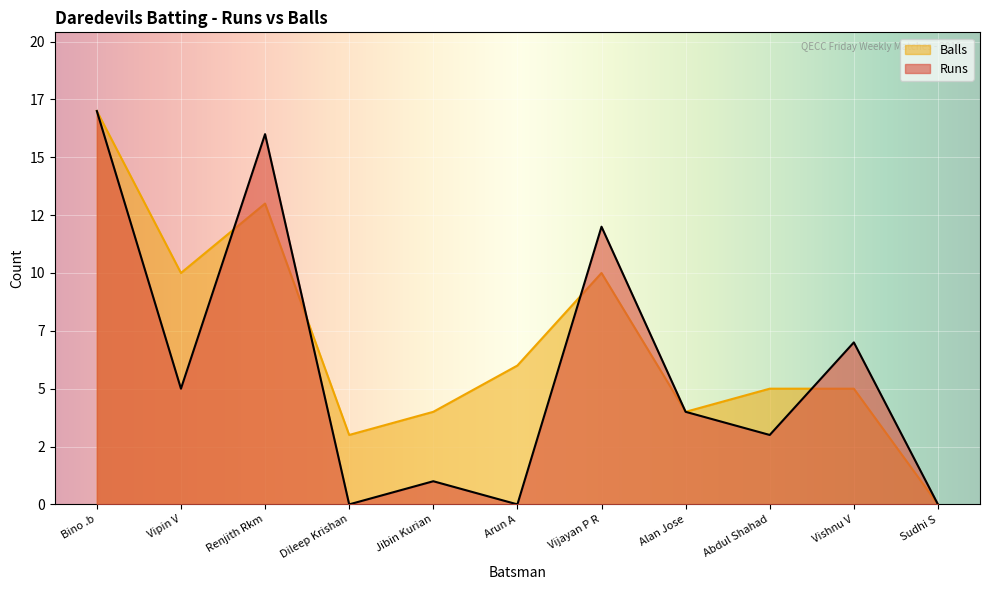

What is the maximum value shown in the chart?

17